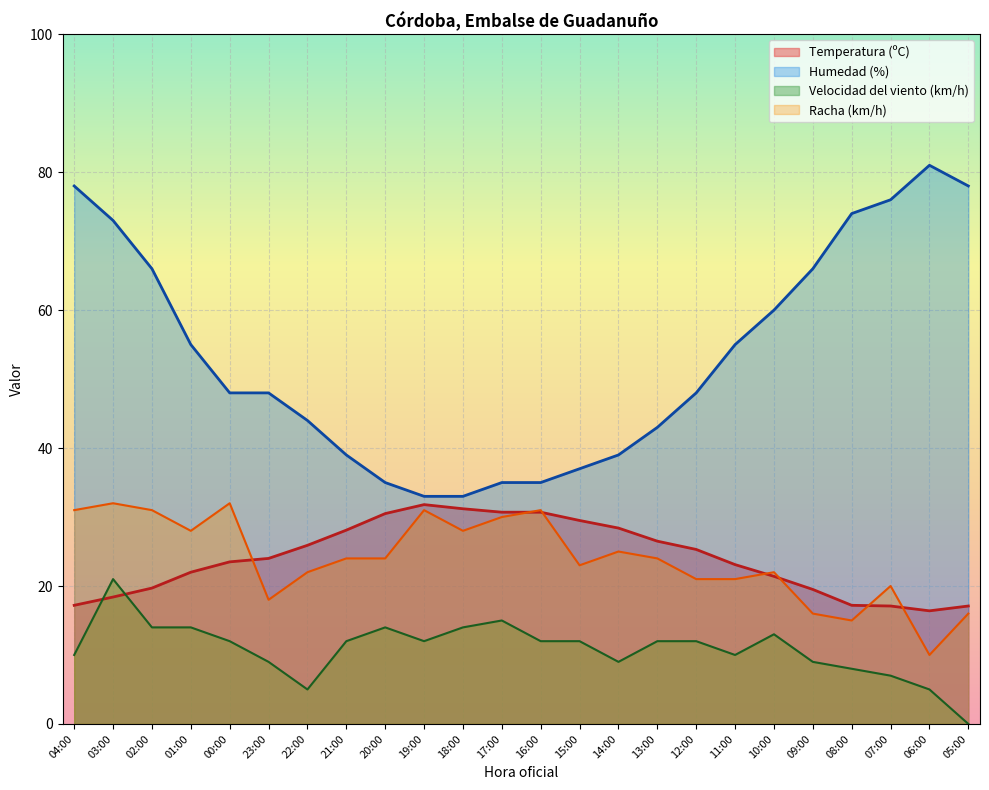

How many interior local valleys does the Velocidad del viento (km/h) series have?

4